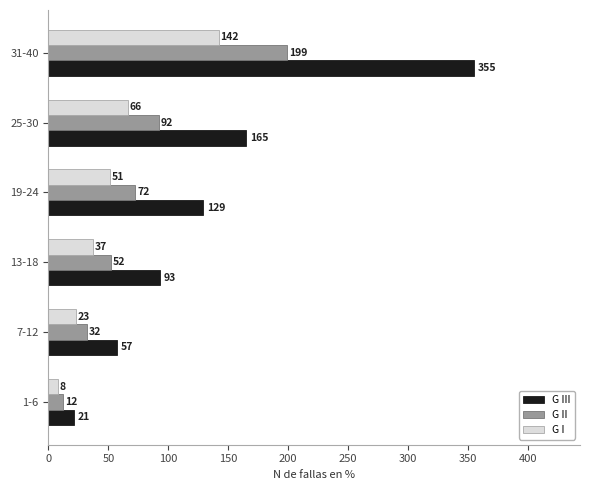

True or false: G III has a value of 355 at 31-40.

True